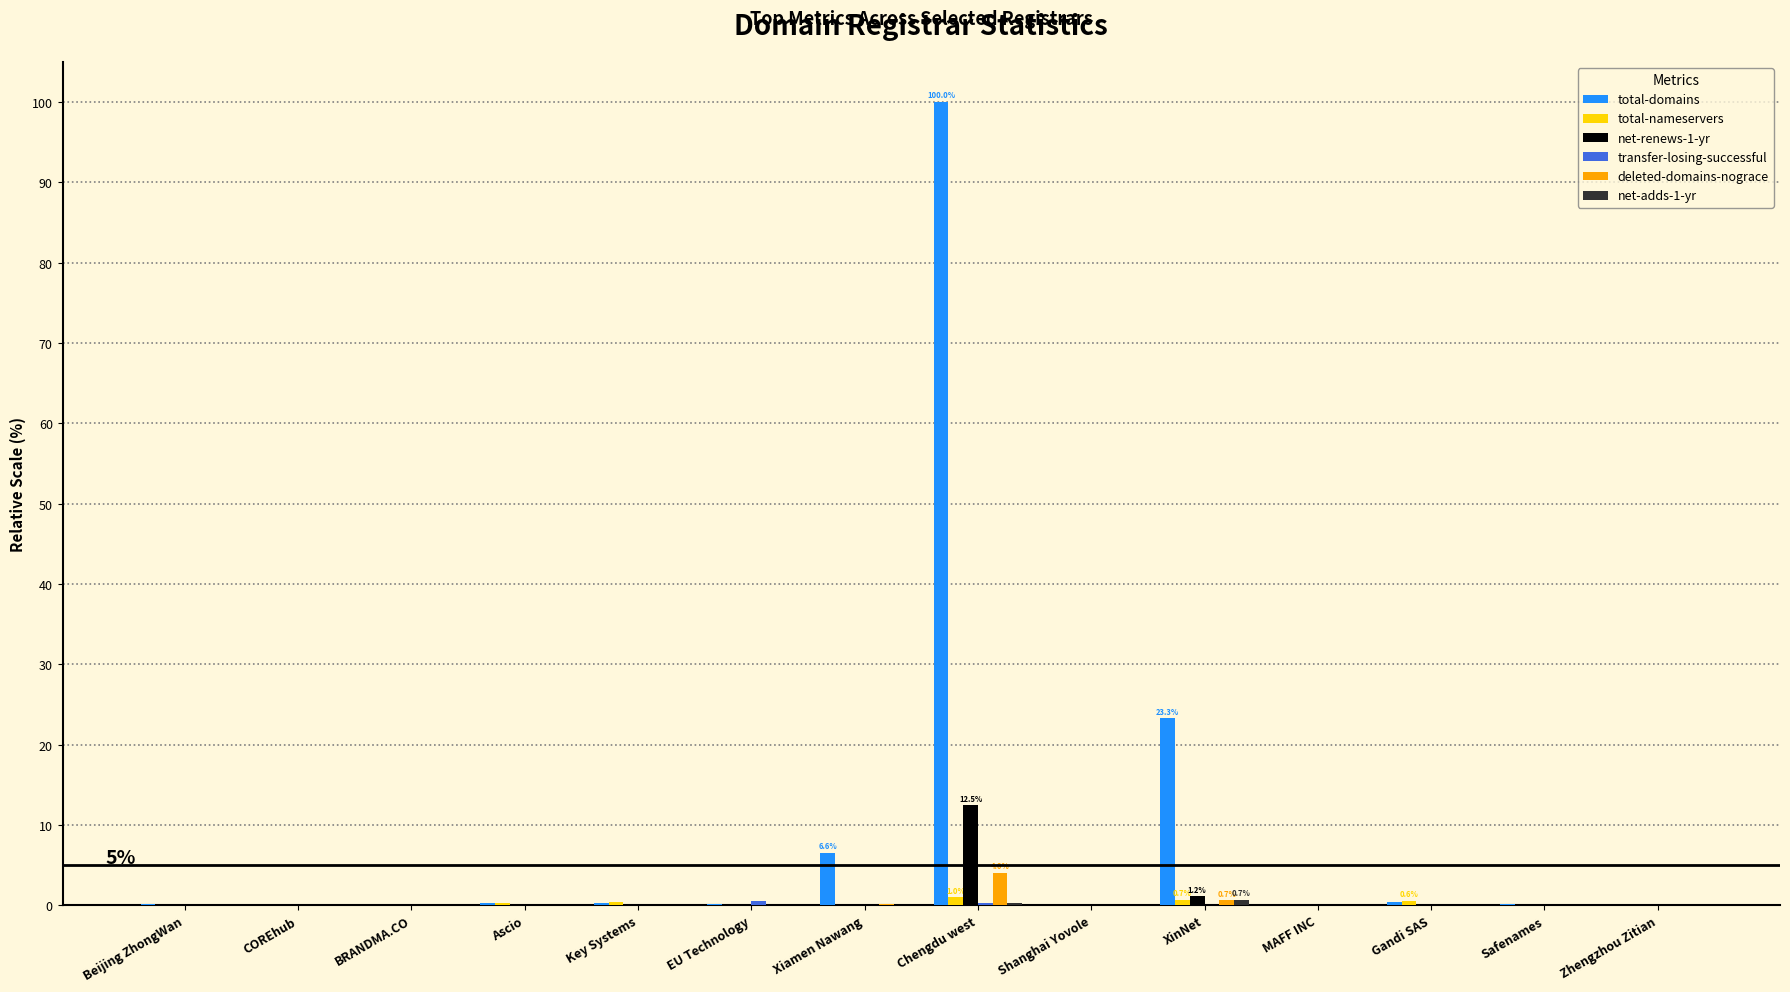

True or false: total-domains has a value of 0.0 at COREhub.

True